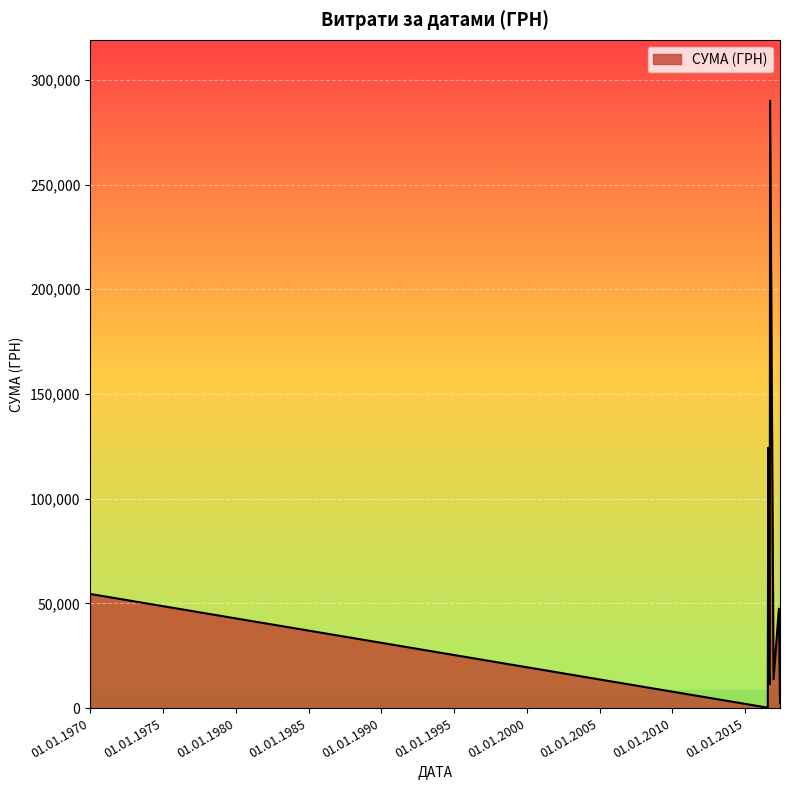

What is the greatest value displayed?

290101.4